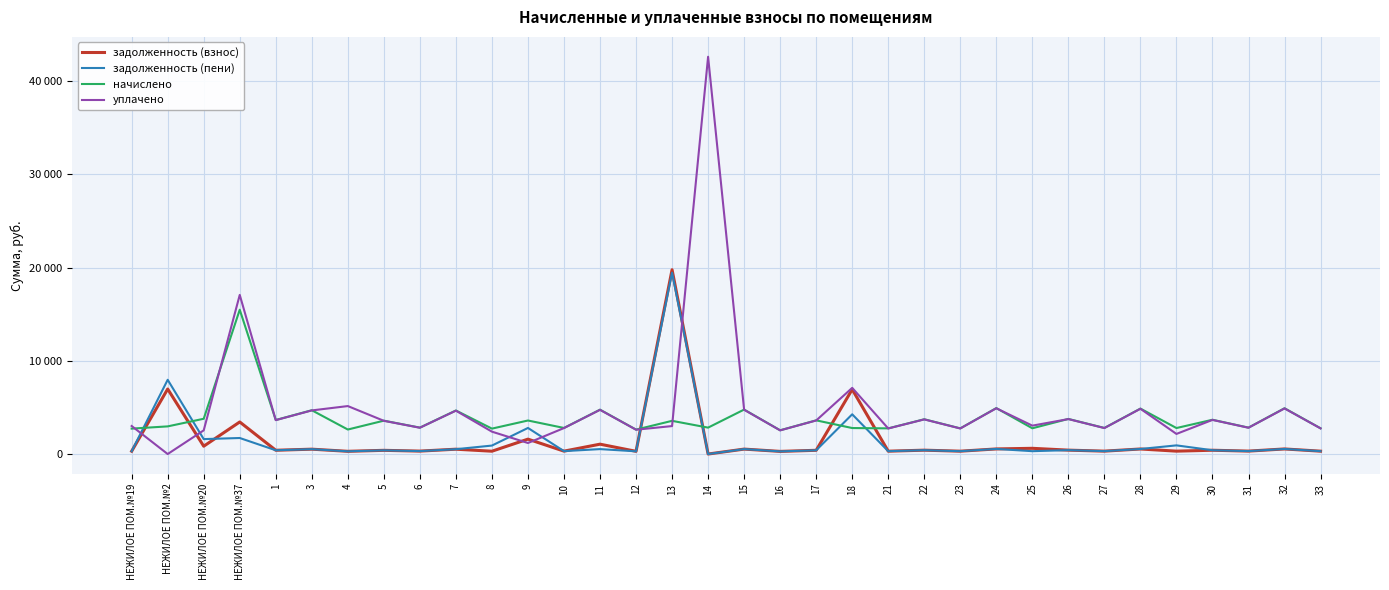

Which series has the largest total across all categories?

уплачено